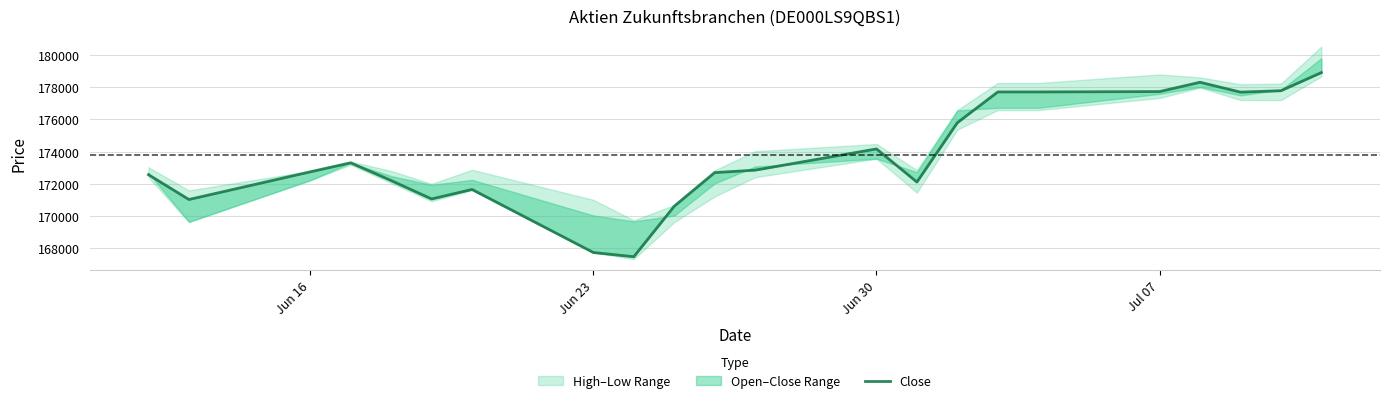

How many categories are shown in the chart?

22